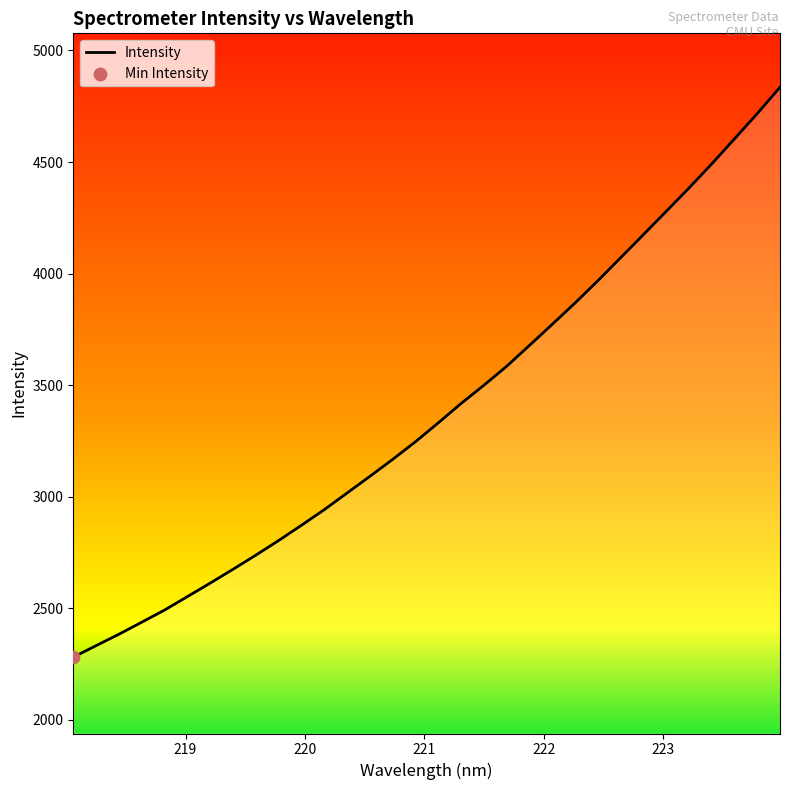

What is the difference between the maximum and minimum values?

2553.7